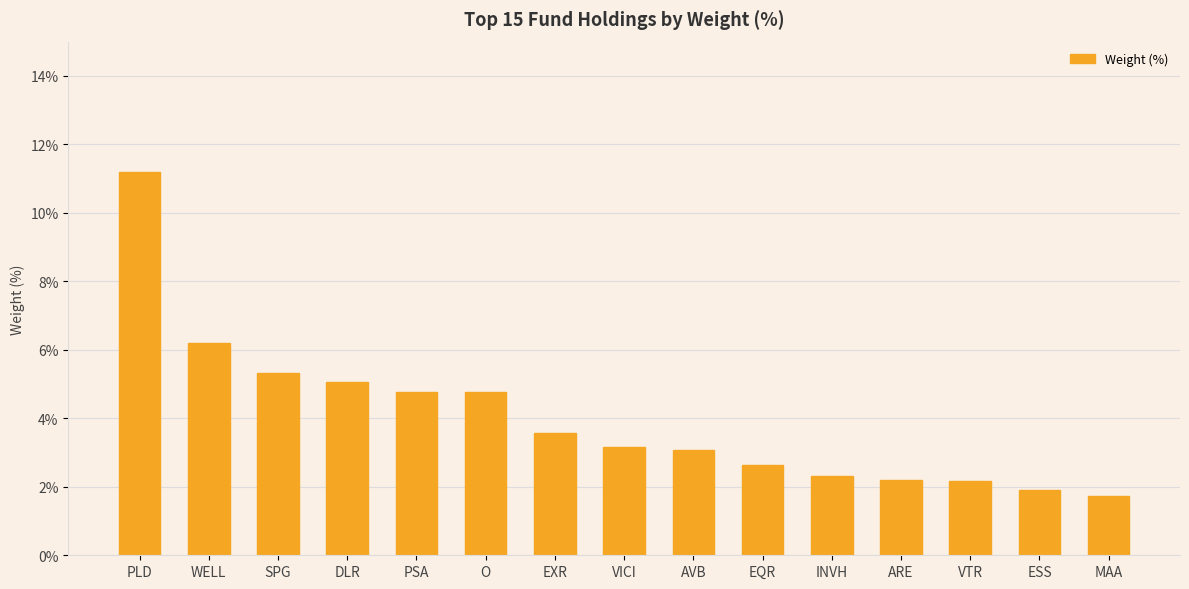

How many distinct data groups are displayed?

1